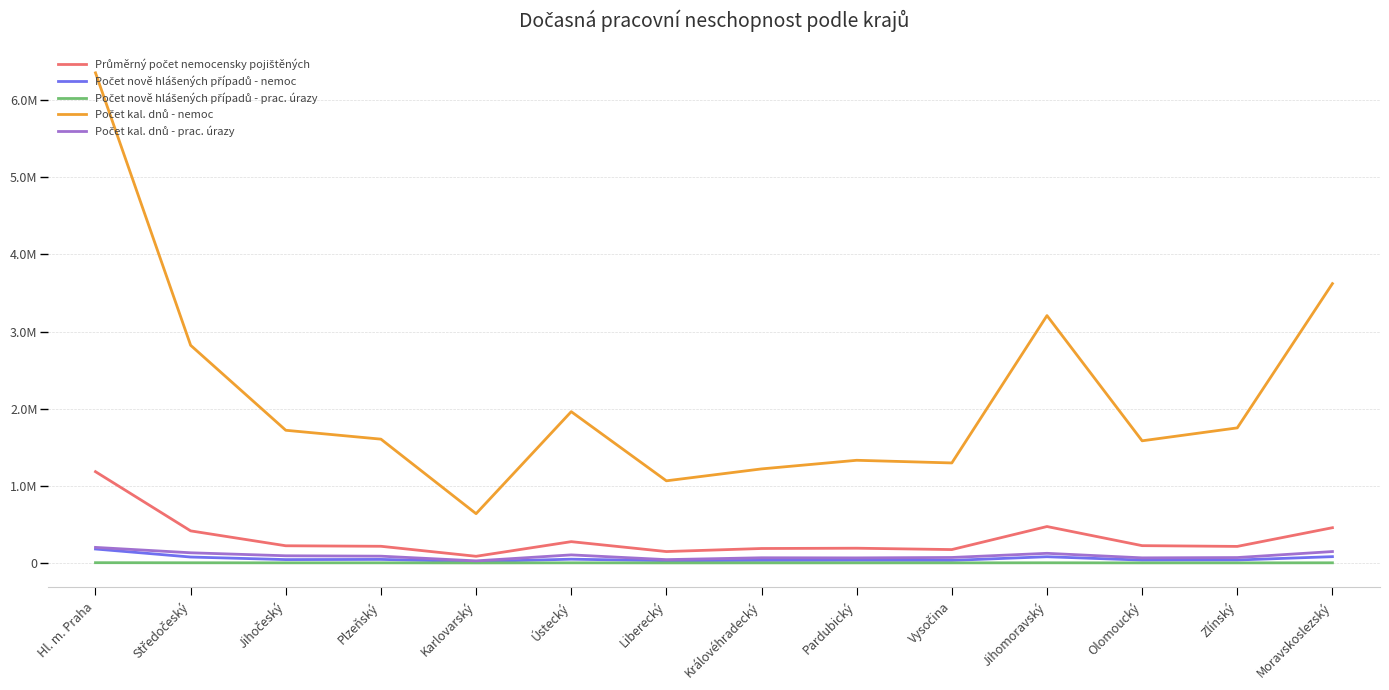

At which label is Průměrný počet nemocensky pojištěných closest to 635173?

Jihomoravský